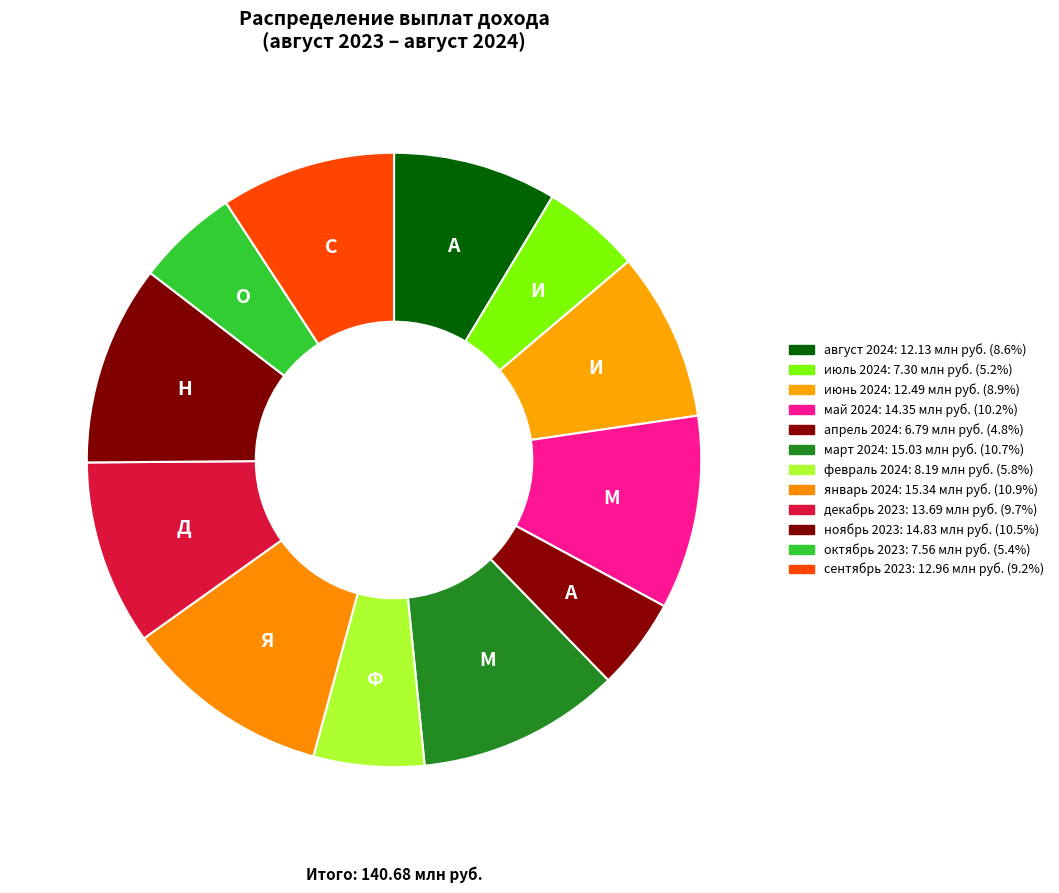

How many slices are in this pie chart?

12